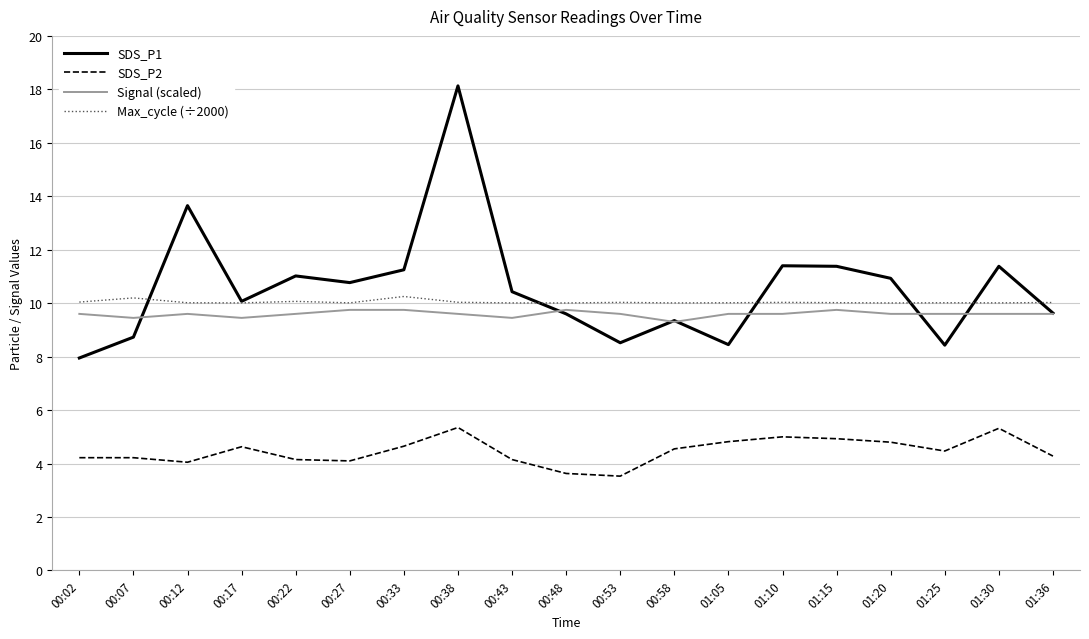

List the series in order of their peak value, highest first.

SDS_P1, Max_cycle (÷2000), Signal (scaled), SDS_P2